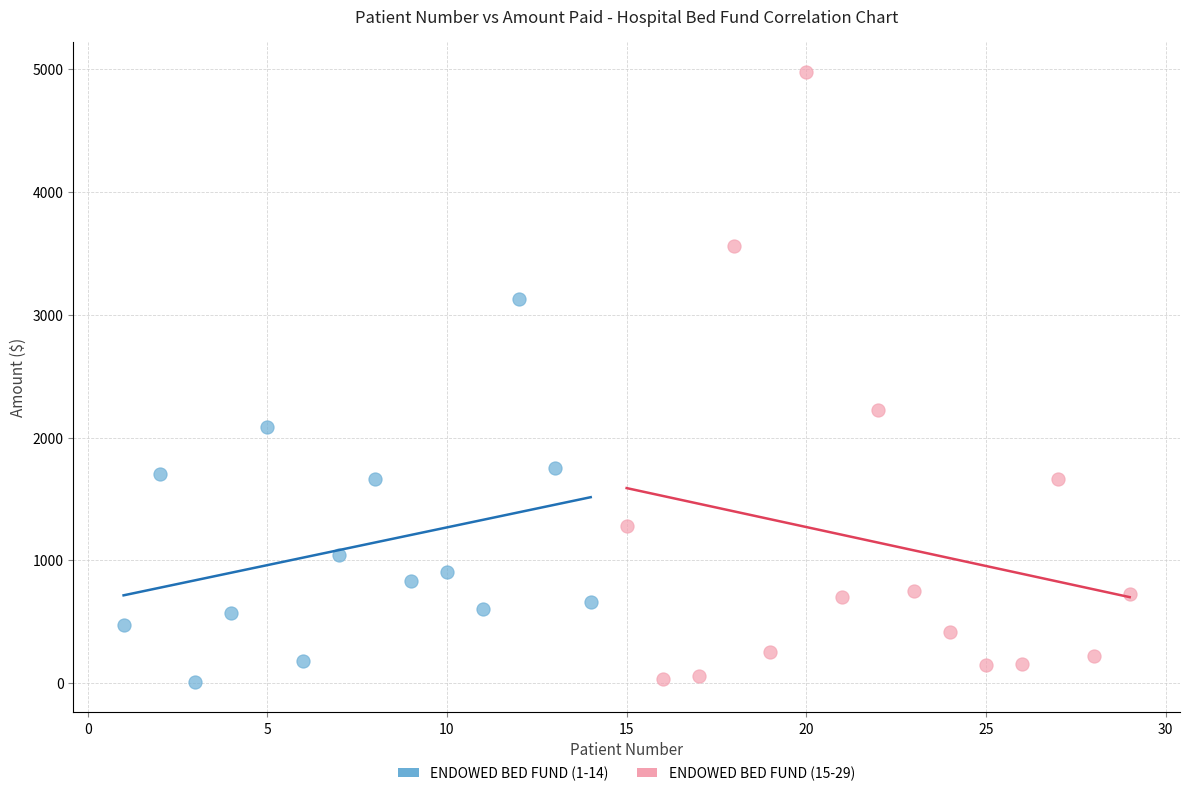

Which series has the widest spread of Y values?

ENDOWED BED FUND (15-29)